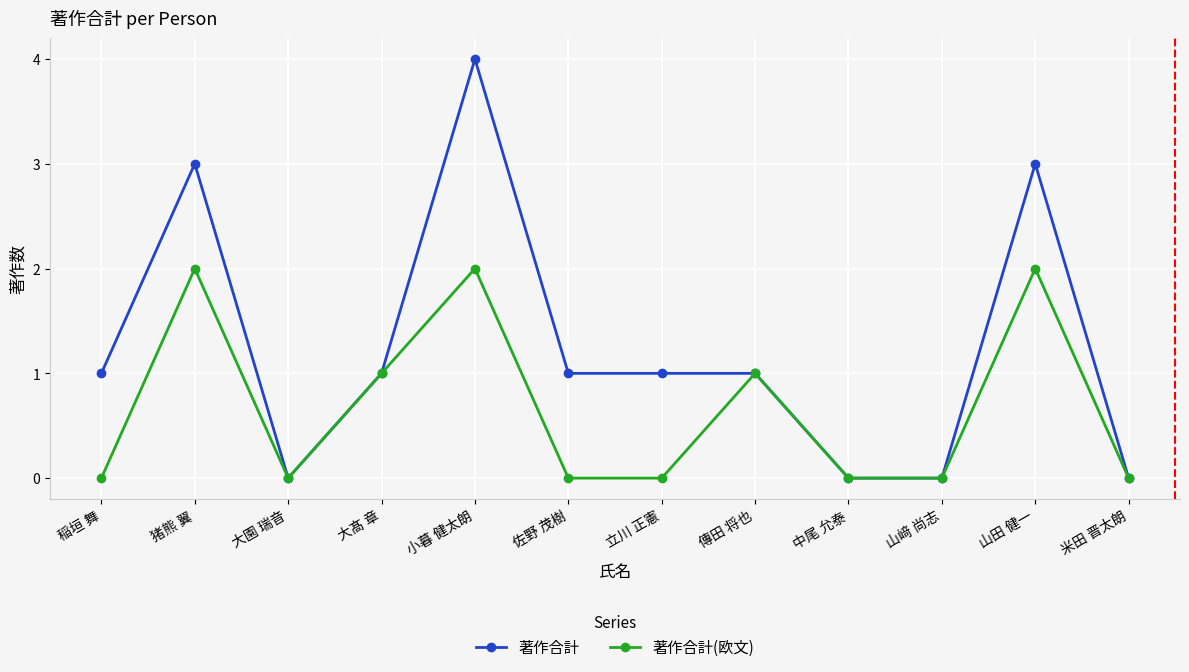

What is the difference between the 著作合計(欧文) values at 米田 晋太朗 and 小暮 健太朗?

2